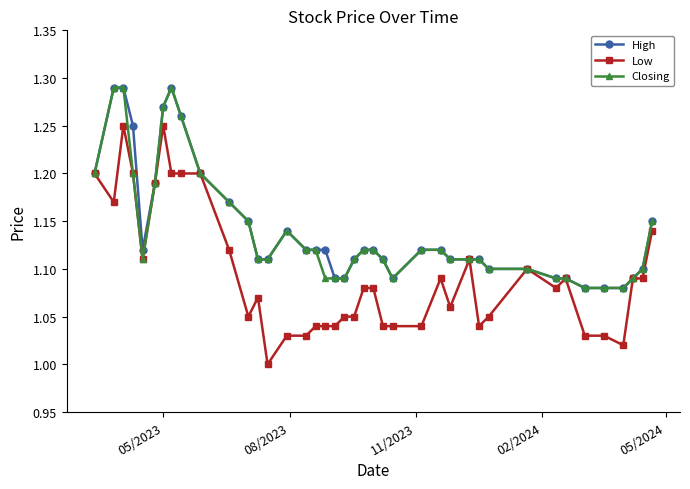

How many lines are shown in the chart?

3